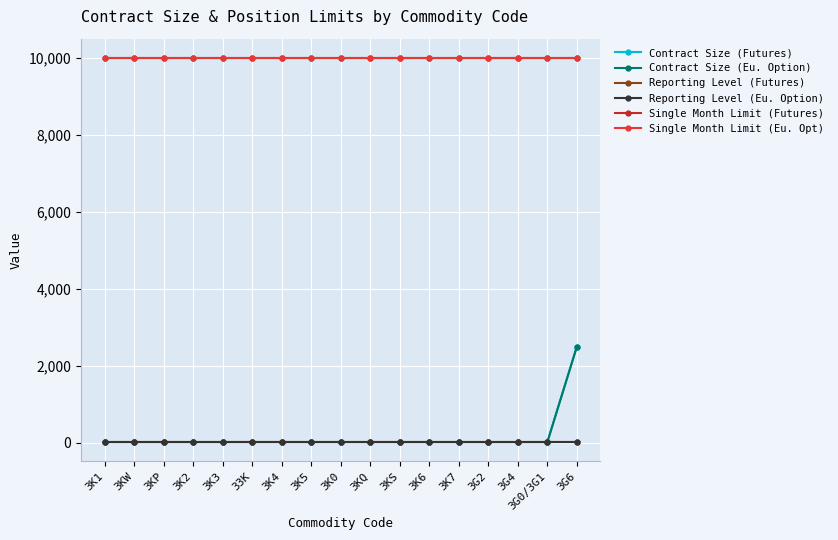

What is the total value across all series at 3G2?

20090